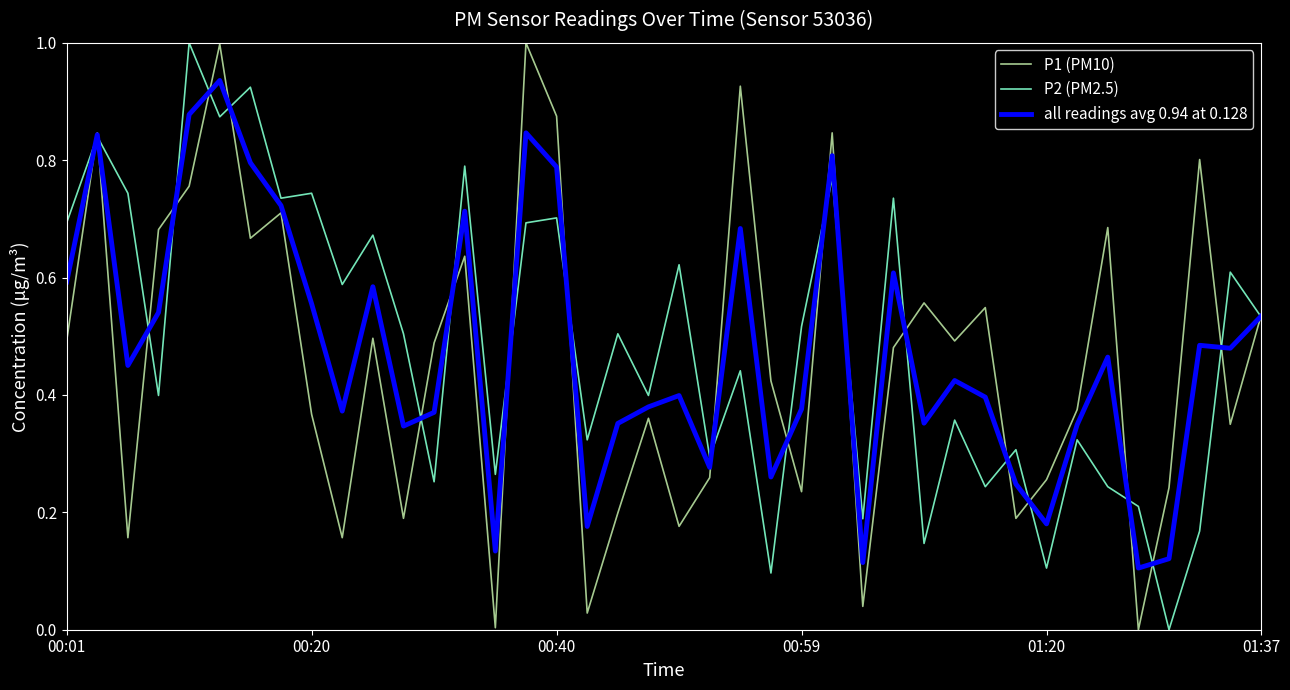

What is the maximum value shown in the chart?

1.0